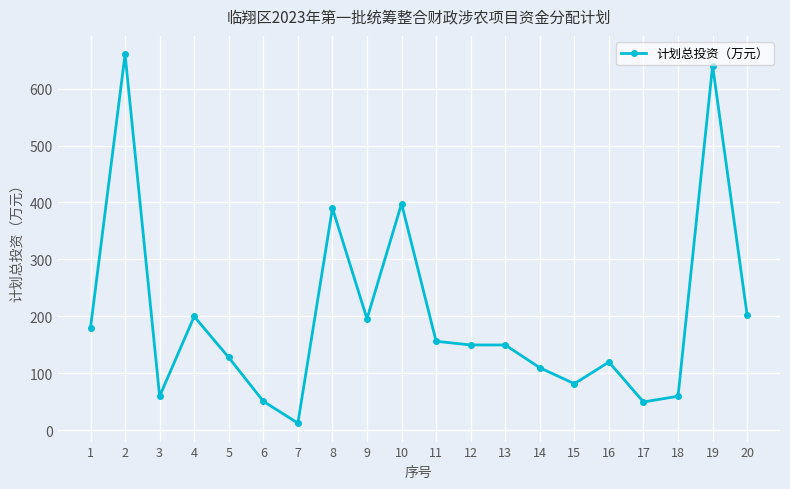

What is the approximate value at 1?

180.0